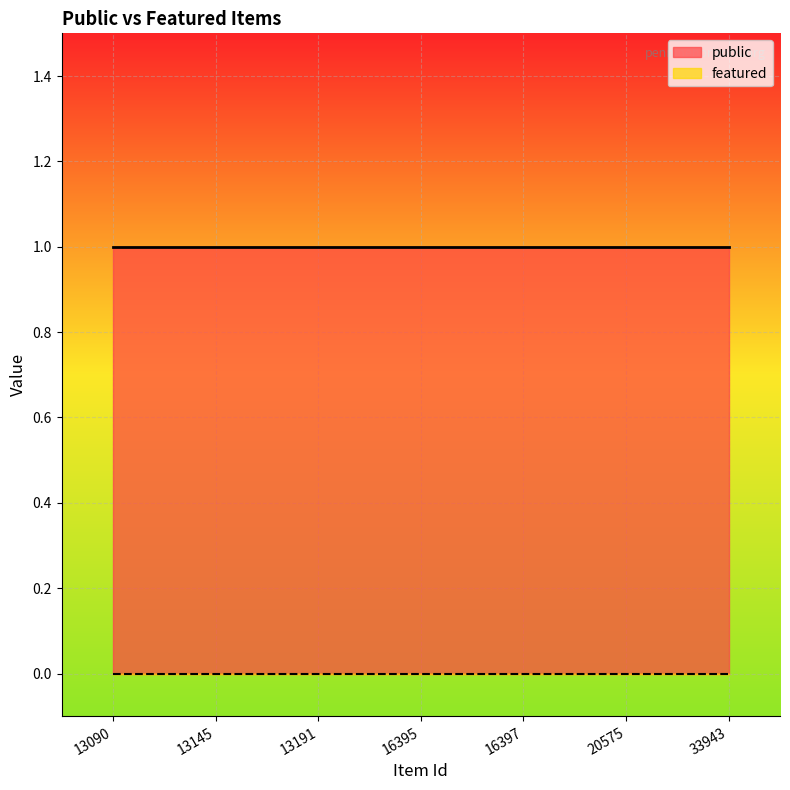

The public series shows 1 at 16395. True or false?

True